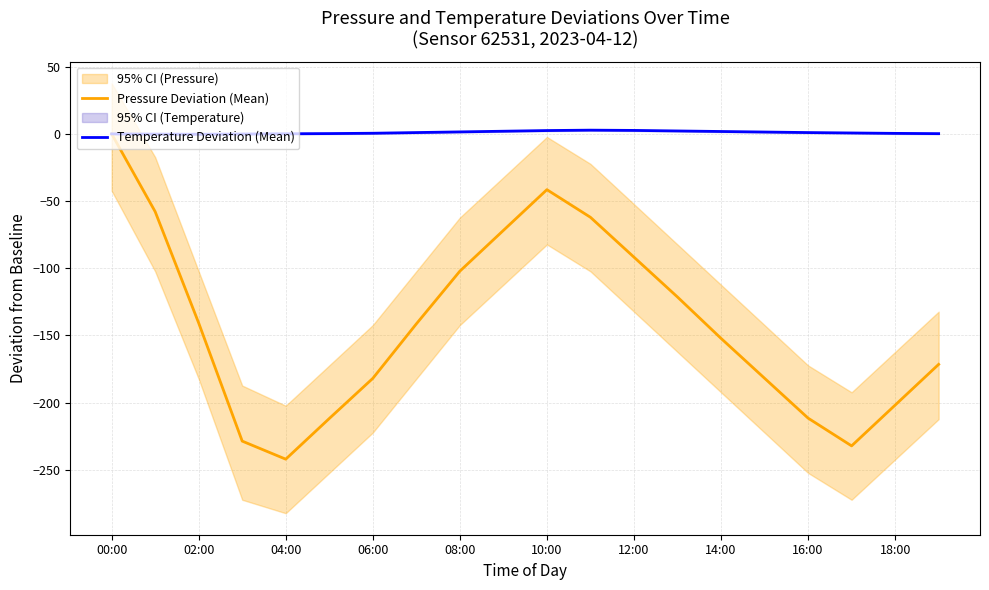

True or false: Temperature Deviation (Mean) has a value of 0.4 at 18:00.

True